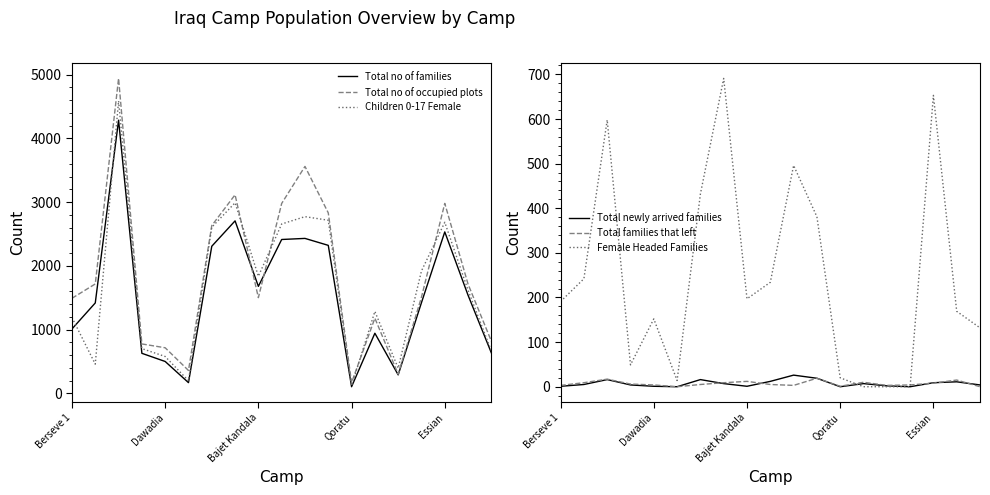

Which series has the largest total across all categories?

Total no of occupied plots